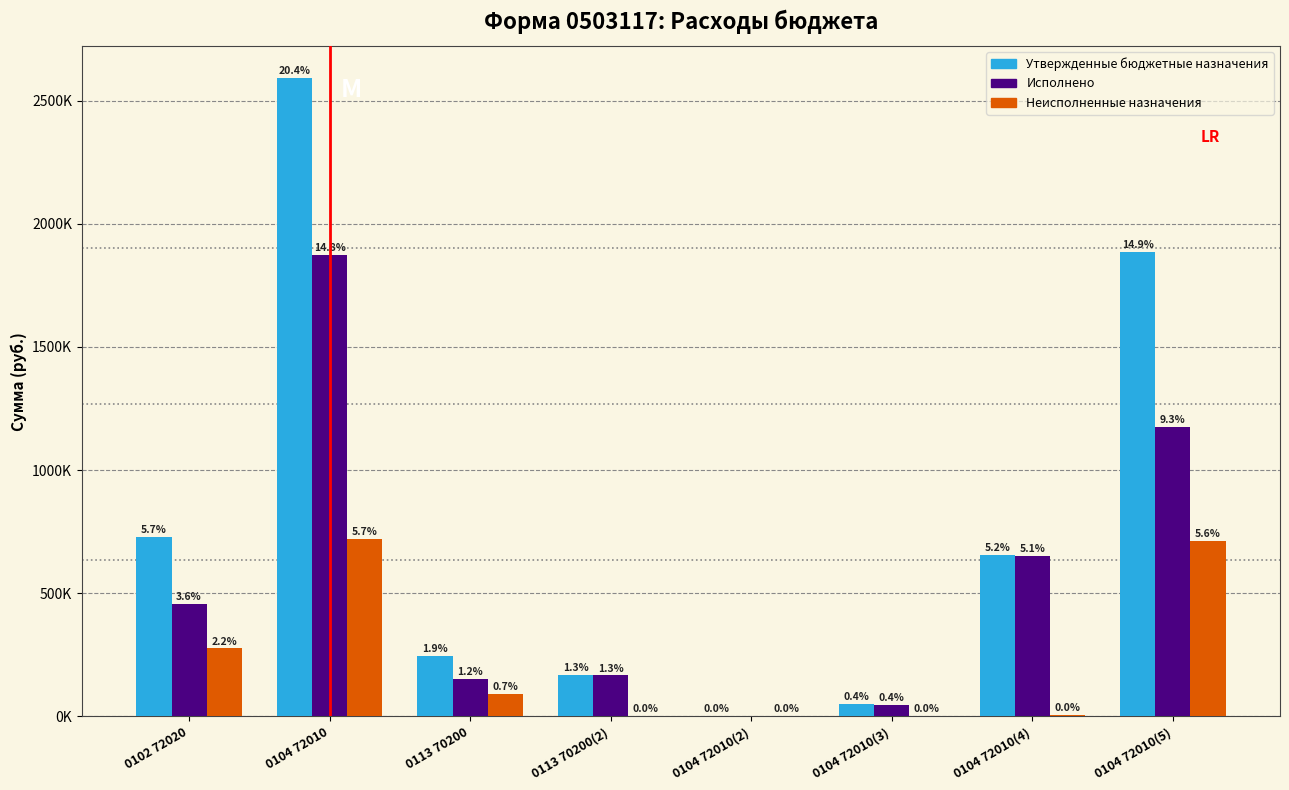

What are all the series names shown in the legend?

Утвержденные бюджетные назначения, Исполнено, Неисполненные назначения